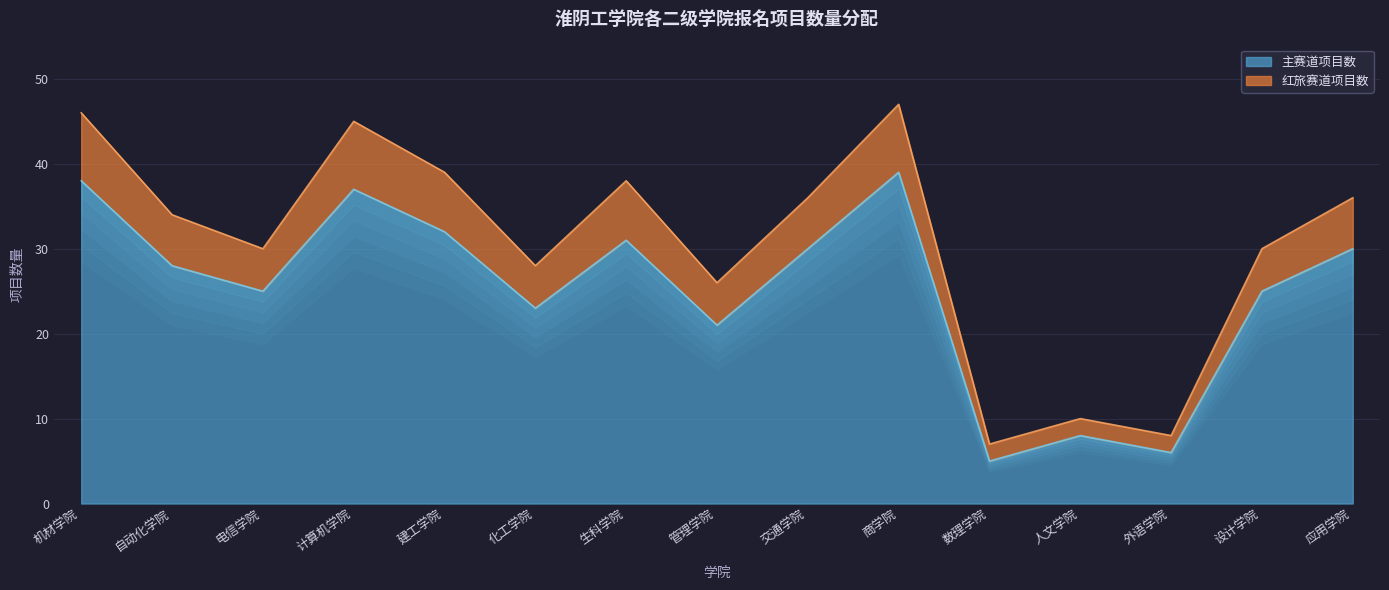

At which label is 红旅赛道项目数 closest to 27?

化工学院